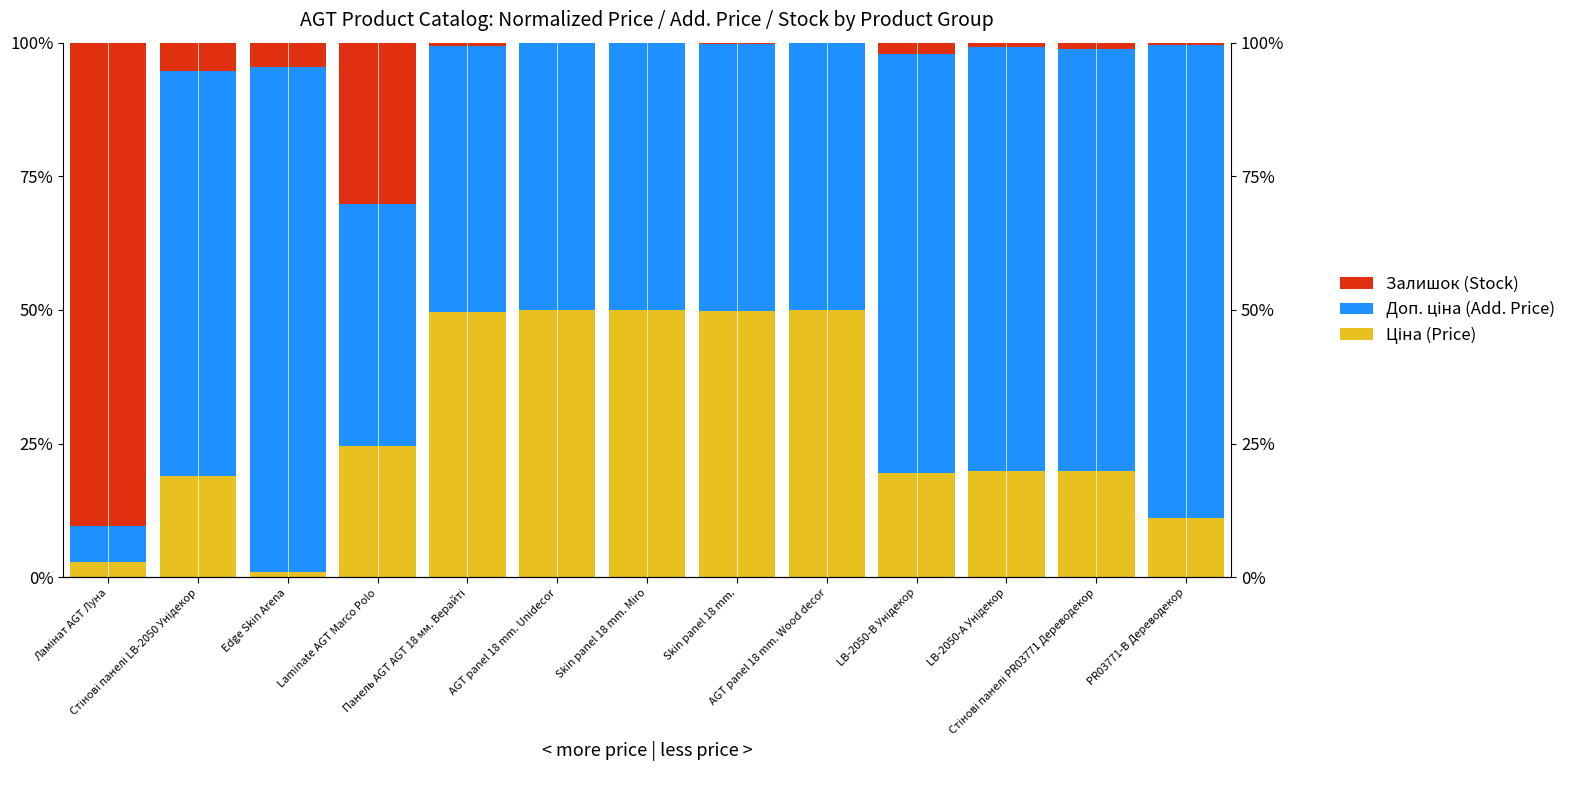

Reading left to right, what are all the values shown in this chart?

Ціна (Price): 2.9	19.0	0.9	24.6	49.7	50.0	50.0	49.9	49.9	19.6	19.9	19.8	11.1
Доп. ціна (Add. Price): 6.6	75.8	94.4	45.1	49.7	50.0	50.0	49.9	49.9	78.3	79.4	79.1	88.5
Залишок (Stock): 90.5	5.2	4.6	30.2	0.7	0.0	0.1	0.3	0.1	2.2	0.7	1.1	0.5